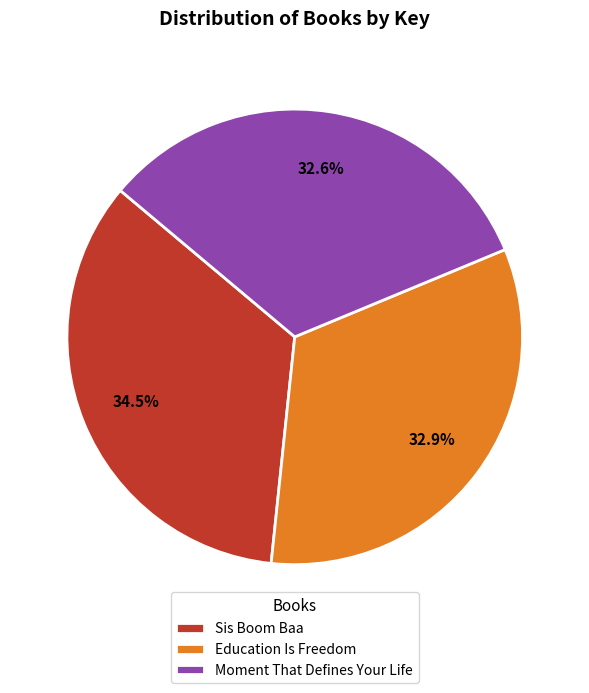

Count the number of slices in the pie.

3